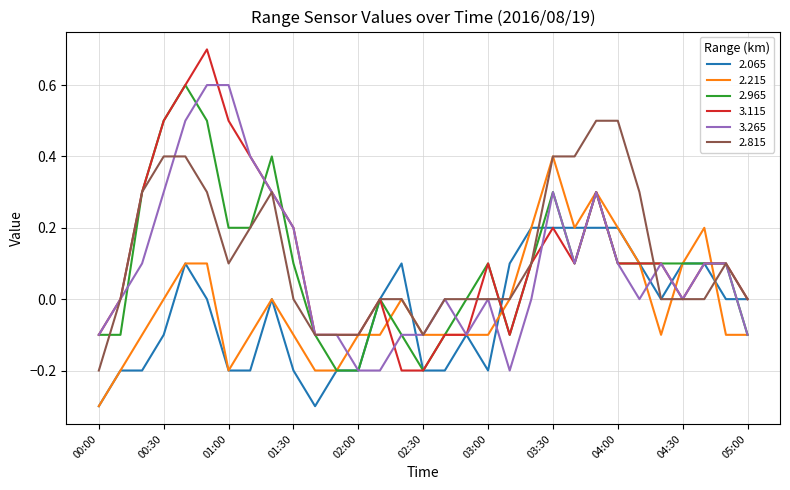

What is the smallest value displayed?

-0.3